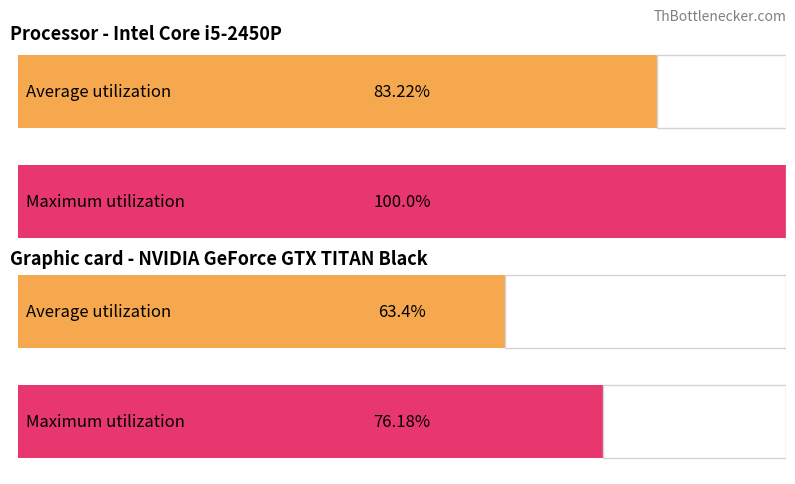

The value of Jumlah Paket at Peningkatan Jalan Simpang Kenawan is 13032281599. True or false?

False